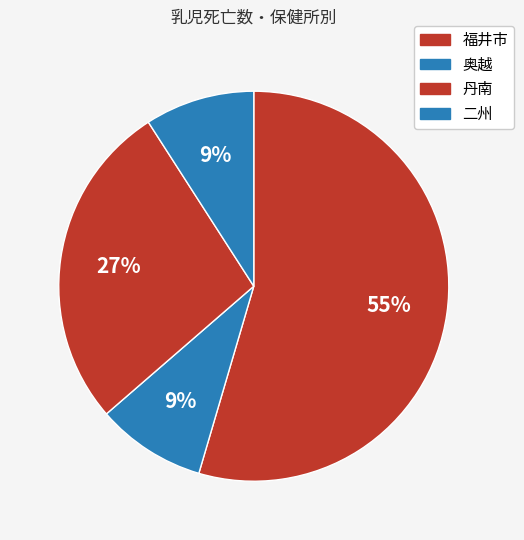

Rank the categories by value from highest to lowest.

福井市, 丹南, 奥越, 二州